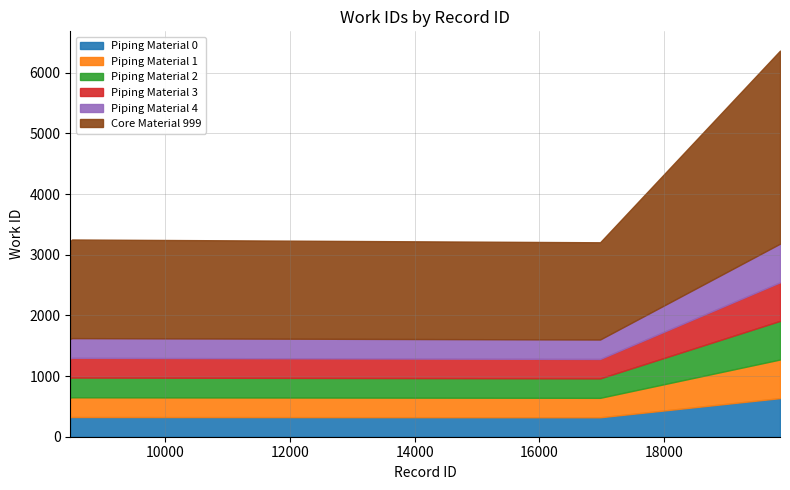

What is the smallest value displayed?

3206